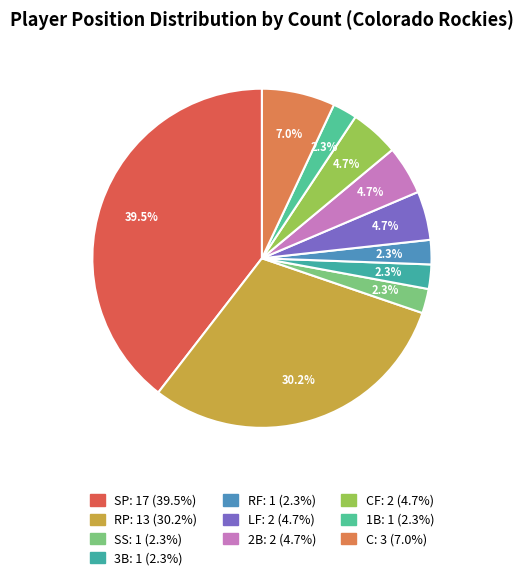

How many segments does this pie chart have?

10